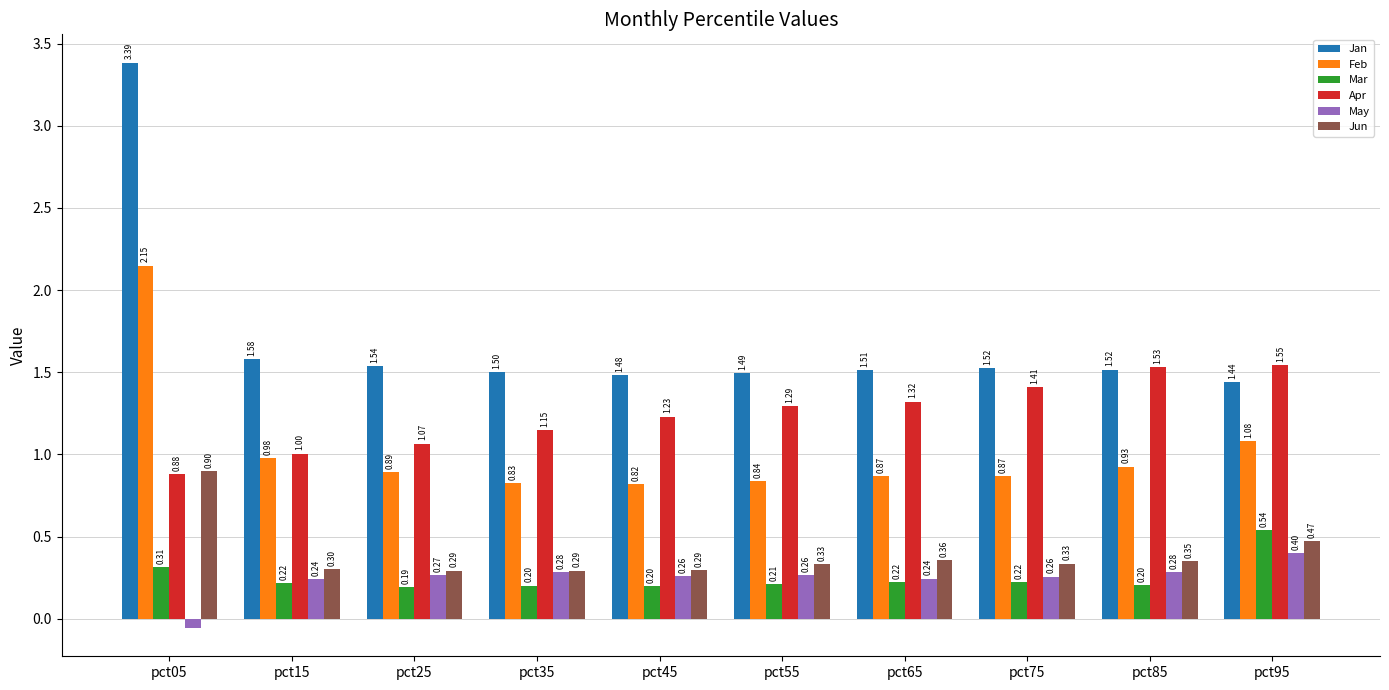

What is the difference between the Mar values at pct55 and pct05?

0.1